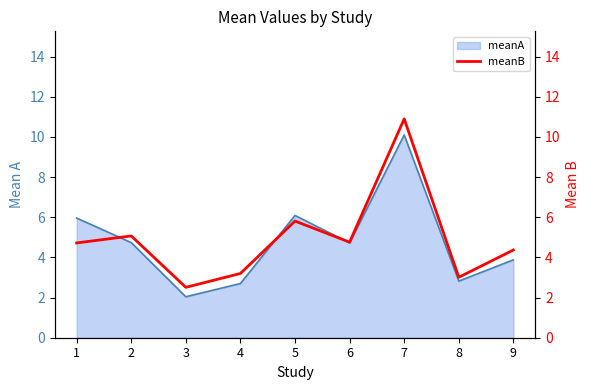

At which label does meanA reach its peak?

7